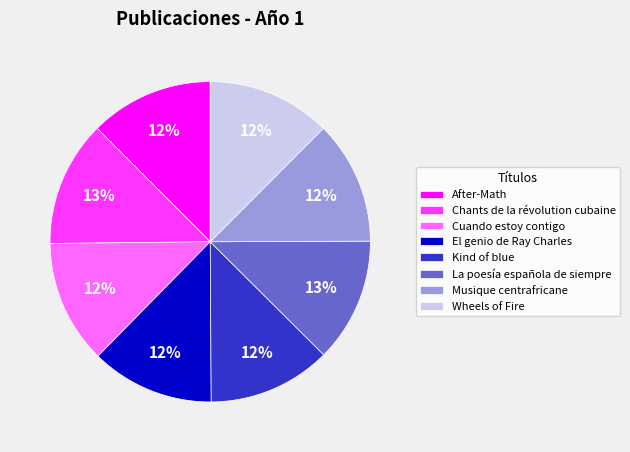

Is it true that Kind of blue is 12% of the pie?

True